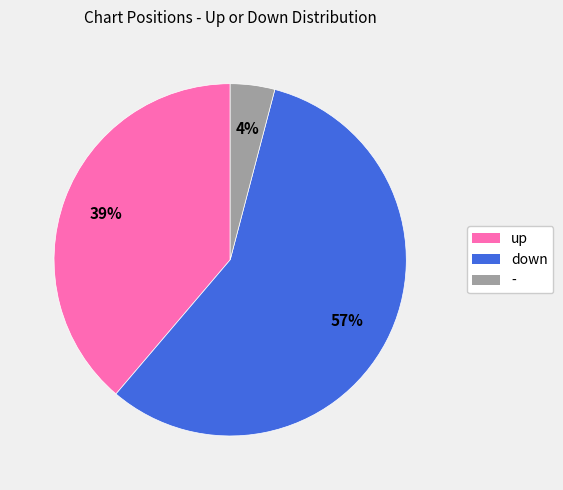

Combined, do up and - account for over 50%?

No